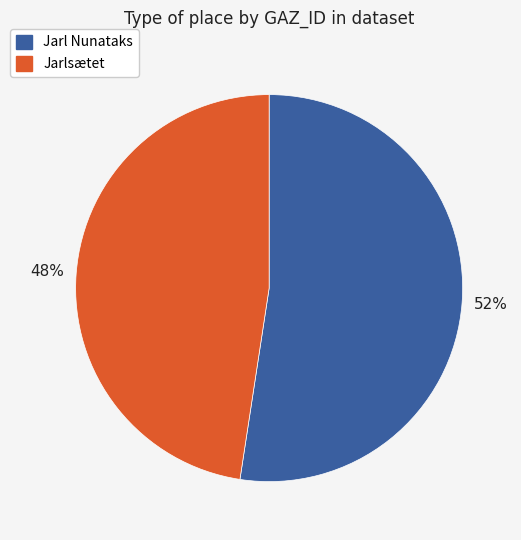

What percentage is the Jarl Nunataks slice, to the nearest percent?

52%